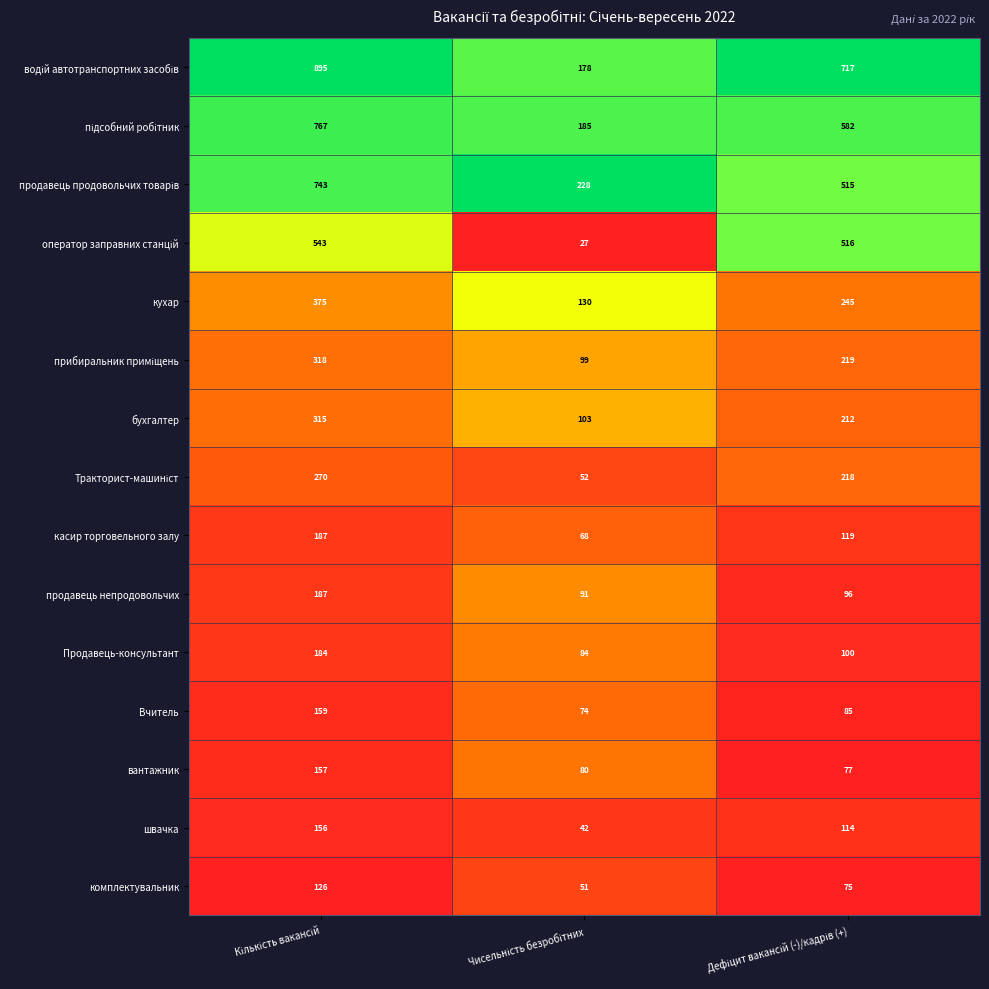

At how many categories does at least one series exceed 126?

3